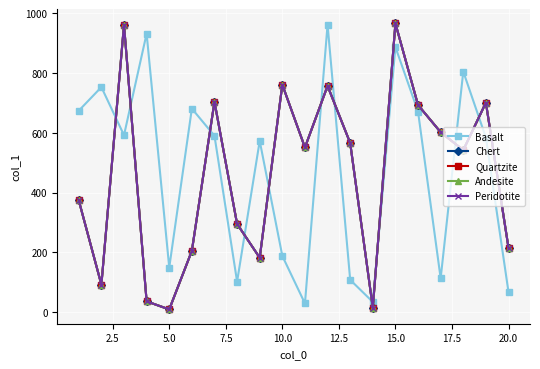

Is this an area chart (filled region under the line)?

No